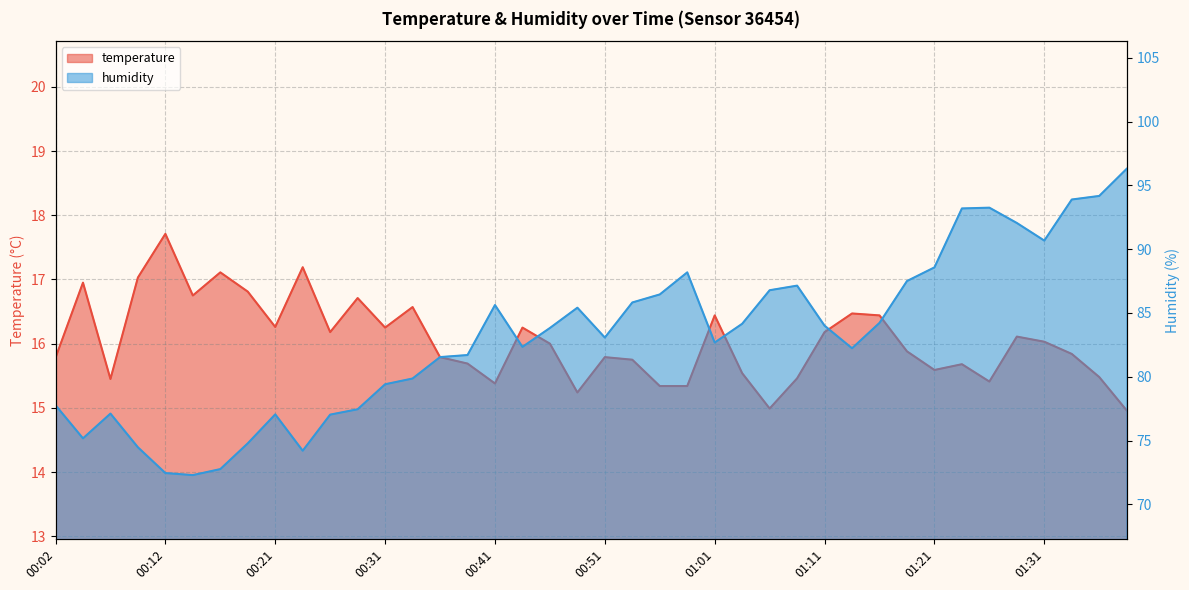

Which series changed the most between 00:16 and 01:16?

humidity